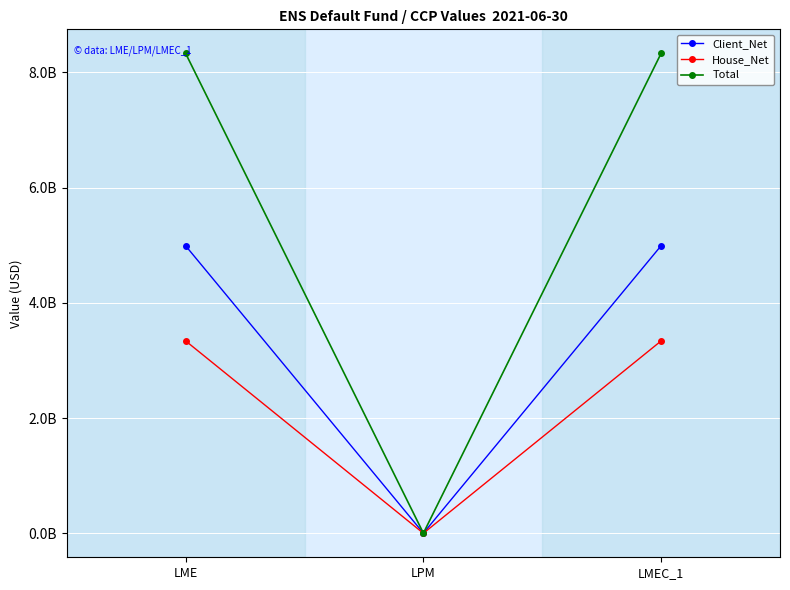

True or false: House_Net has a value of 4554885312 at LMEC_1.

False